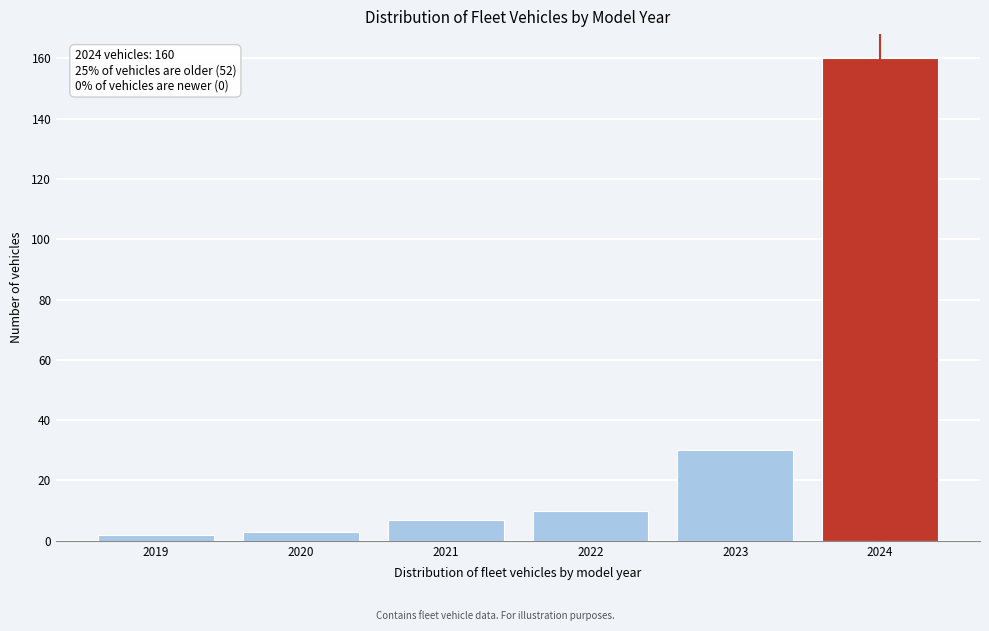

Reading left to right, transcribe all the data shown in this chart.

2	3	7	10	30	160